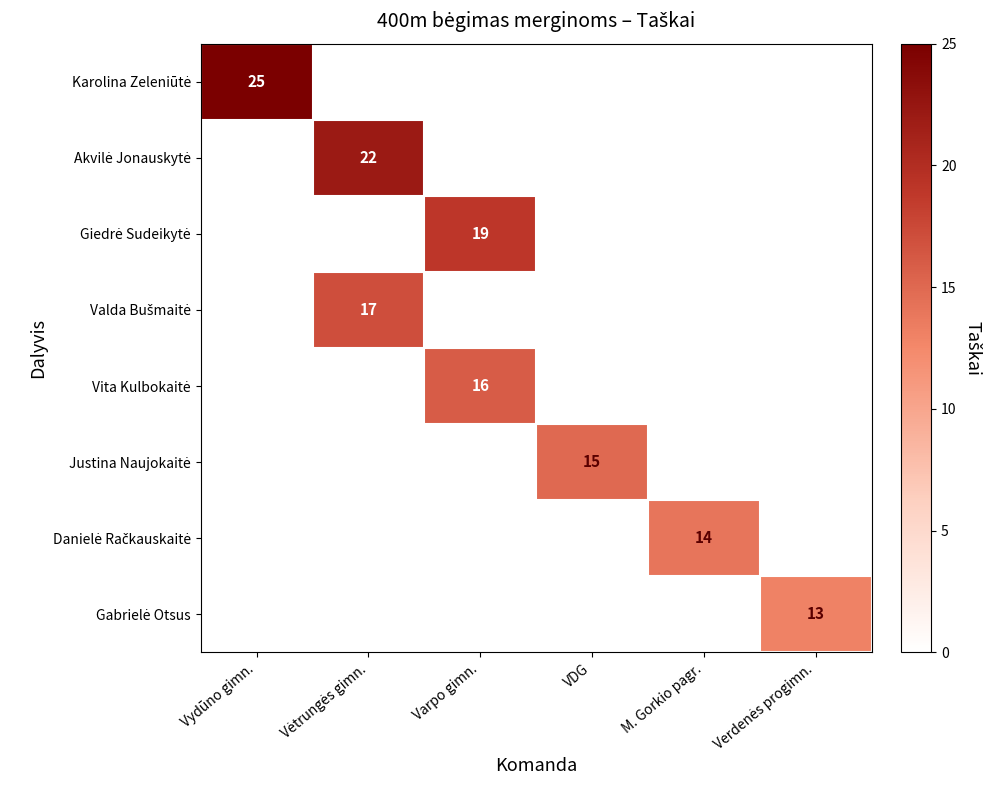

What is the greatest value displayed?

25